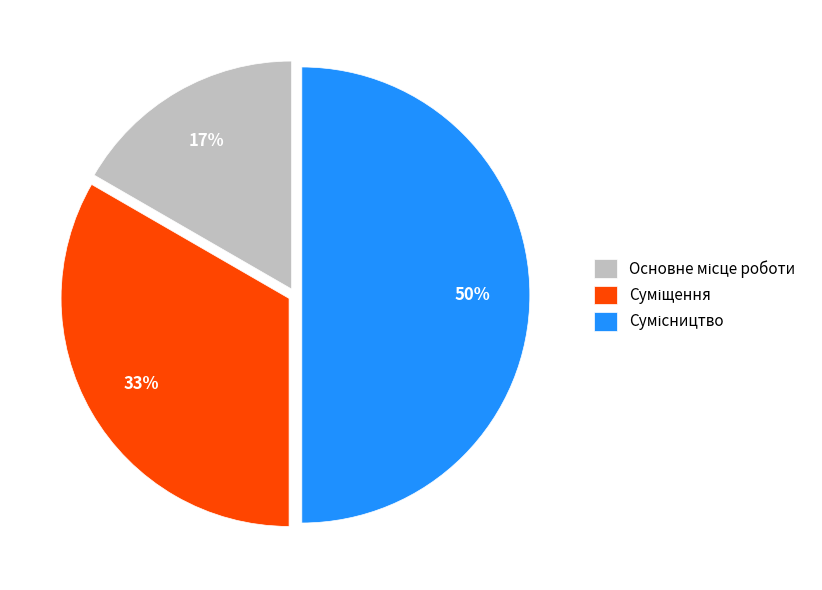

To the nearest percent, what is the difference between the largest and smallest slice percentages?

33%